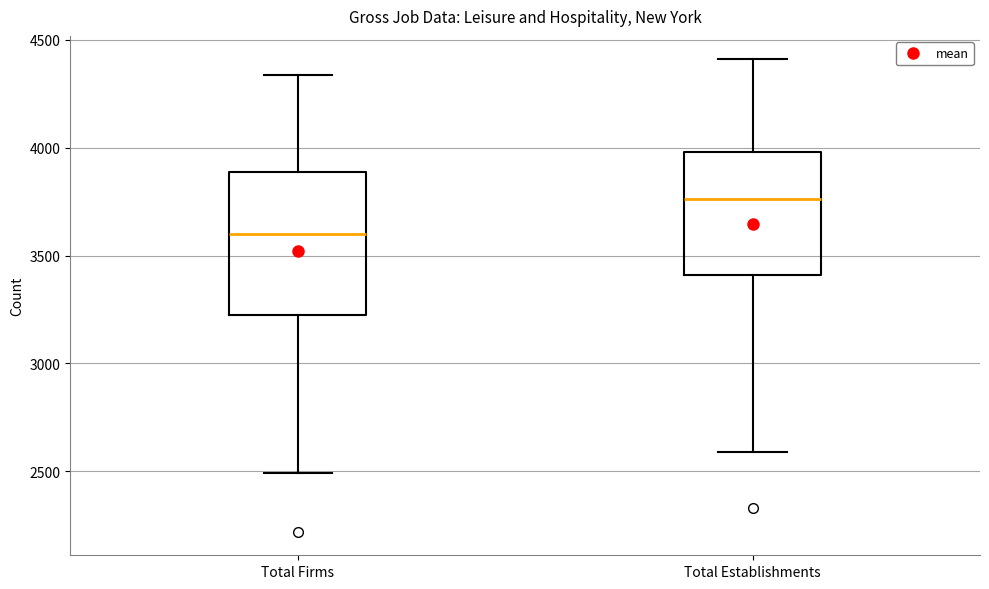

Reading left to right, transcribe this box plot: for each box, give where its median line is, the range the box spans, and where its two whiskers end, as read against the y-axis. The values are not printed on the chart, so give them approximately, as read against the axis.

Total Firms: median 3600, box 3200 to 3900, whiskers 2500 to 4350
Total Establishments: median 3750, box 3400 to 4000, whiskers 2600 to 4400